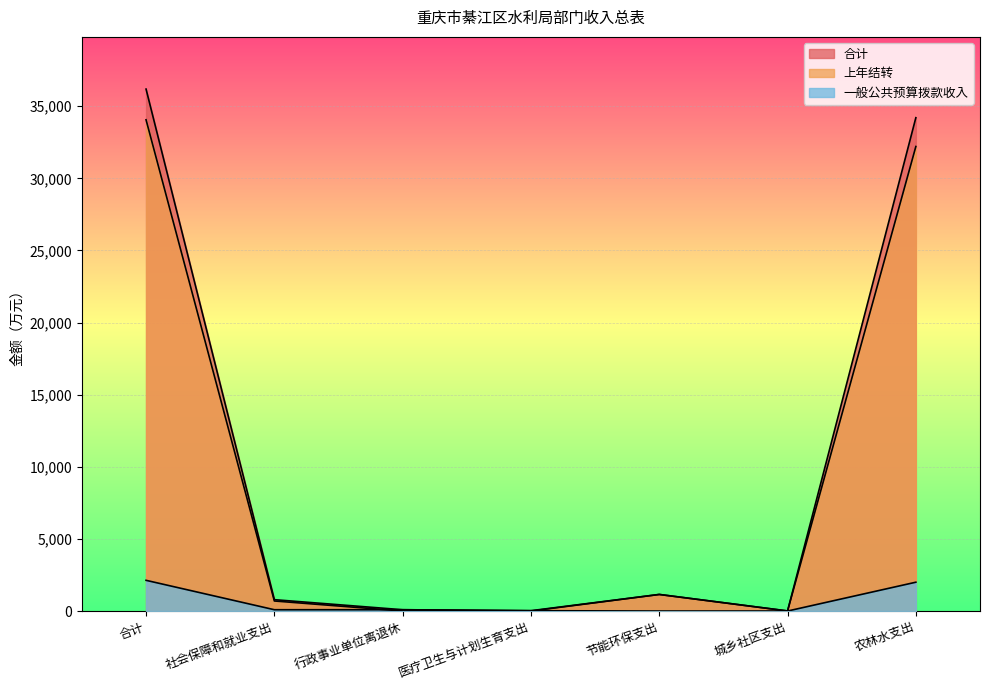

At which category does 合计 reach its first local valley?

医疗卫生与计划生育支出